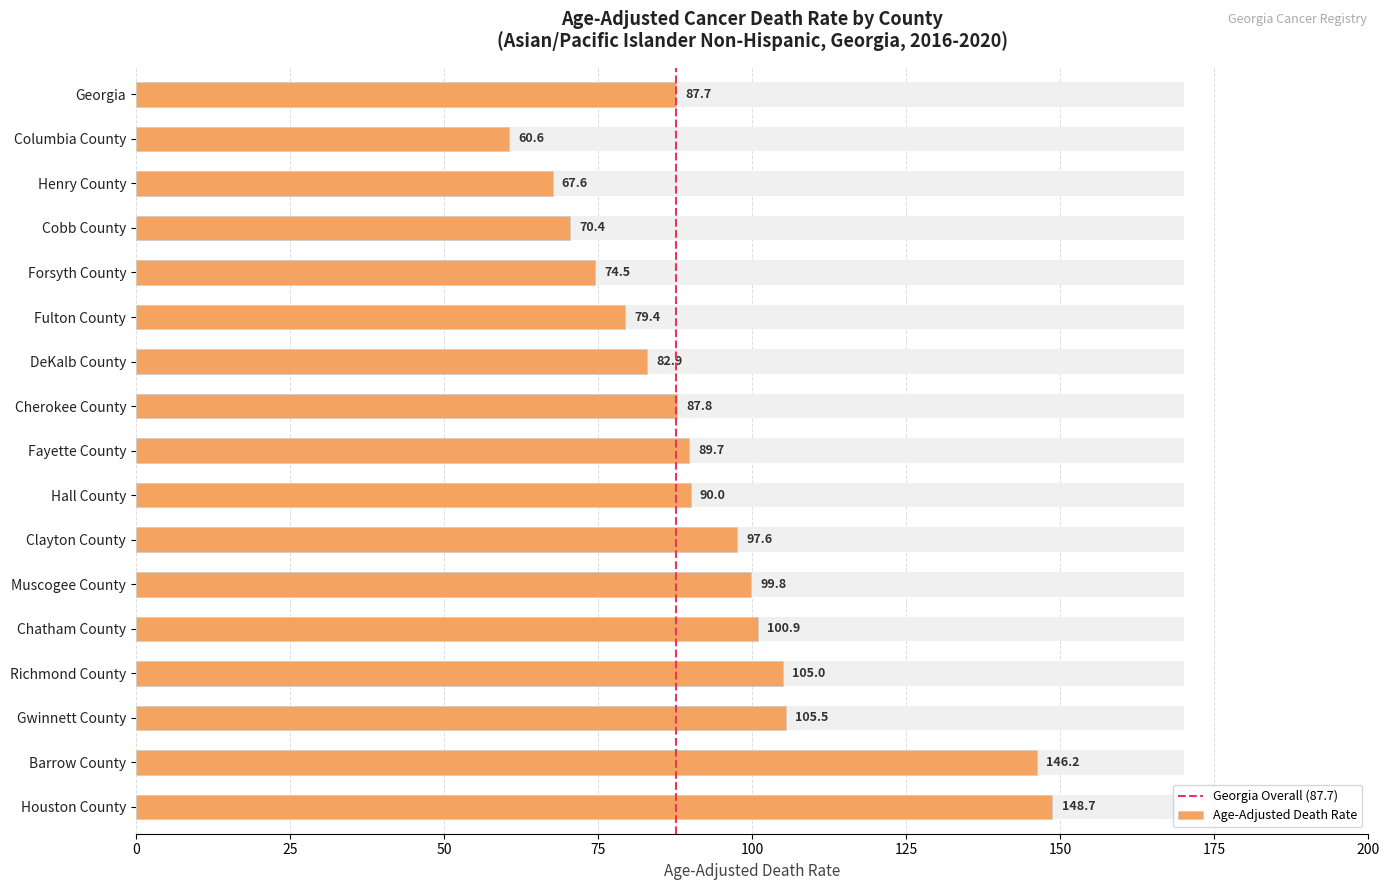

The value of Lower CI at Fayette County is 29.1. True or false?

False